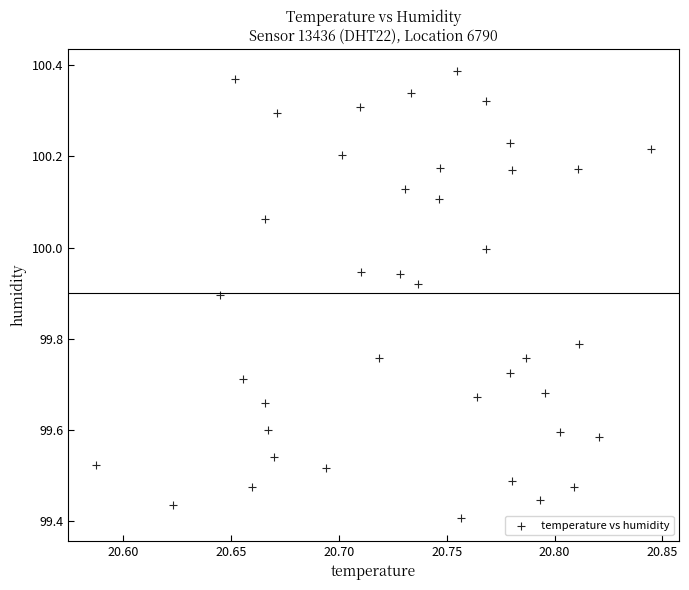

What is the range of X values (max minus min)?

0.3